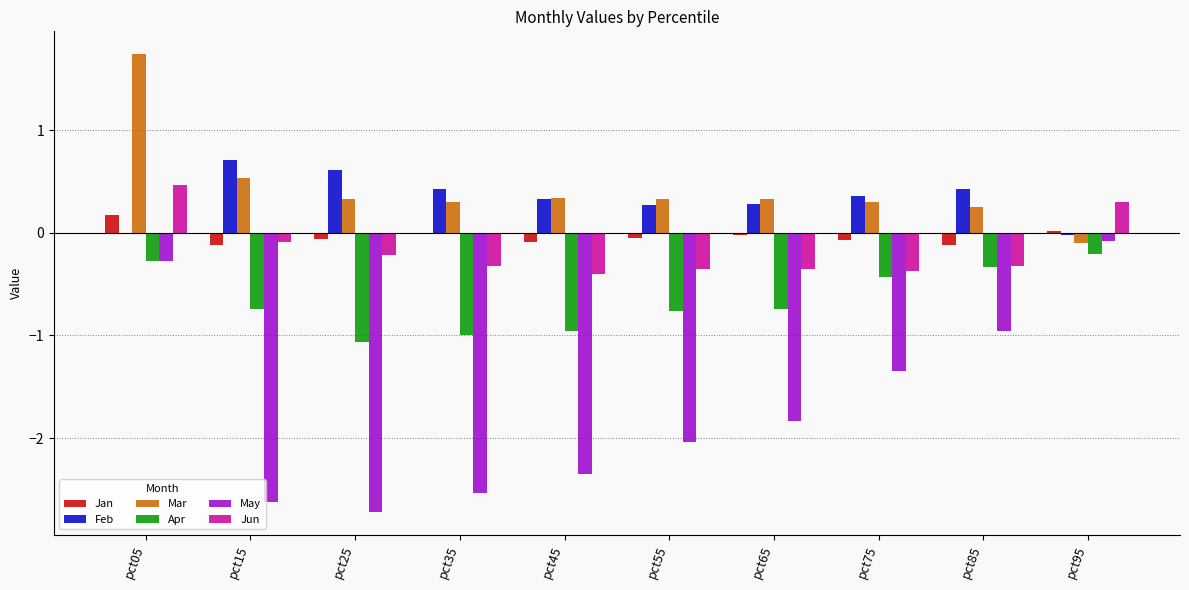

At which category is the sum across all series the highest?

pct05